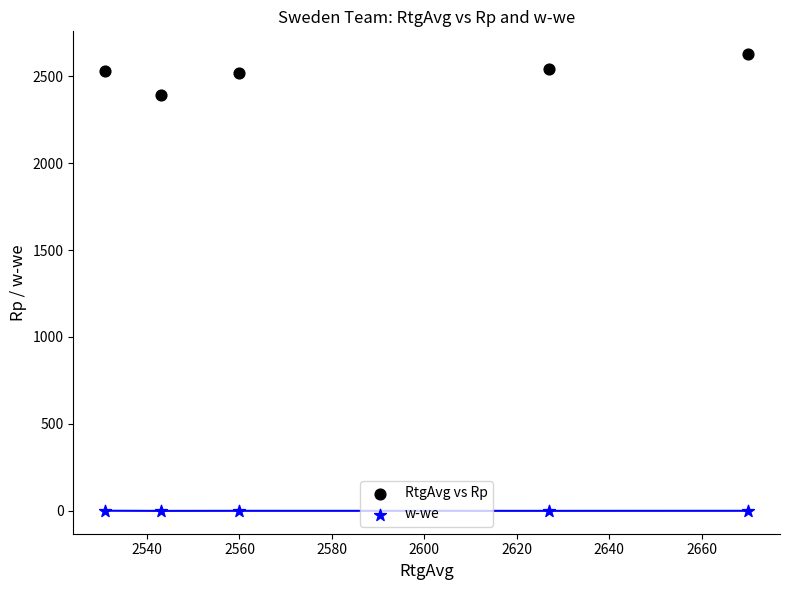

Which series has the largest Y range (max minus min)?

RtgAvg vs Rp